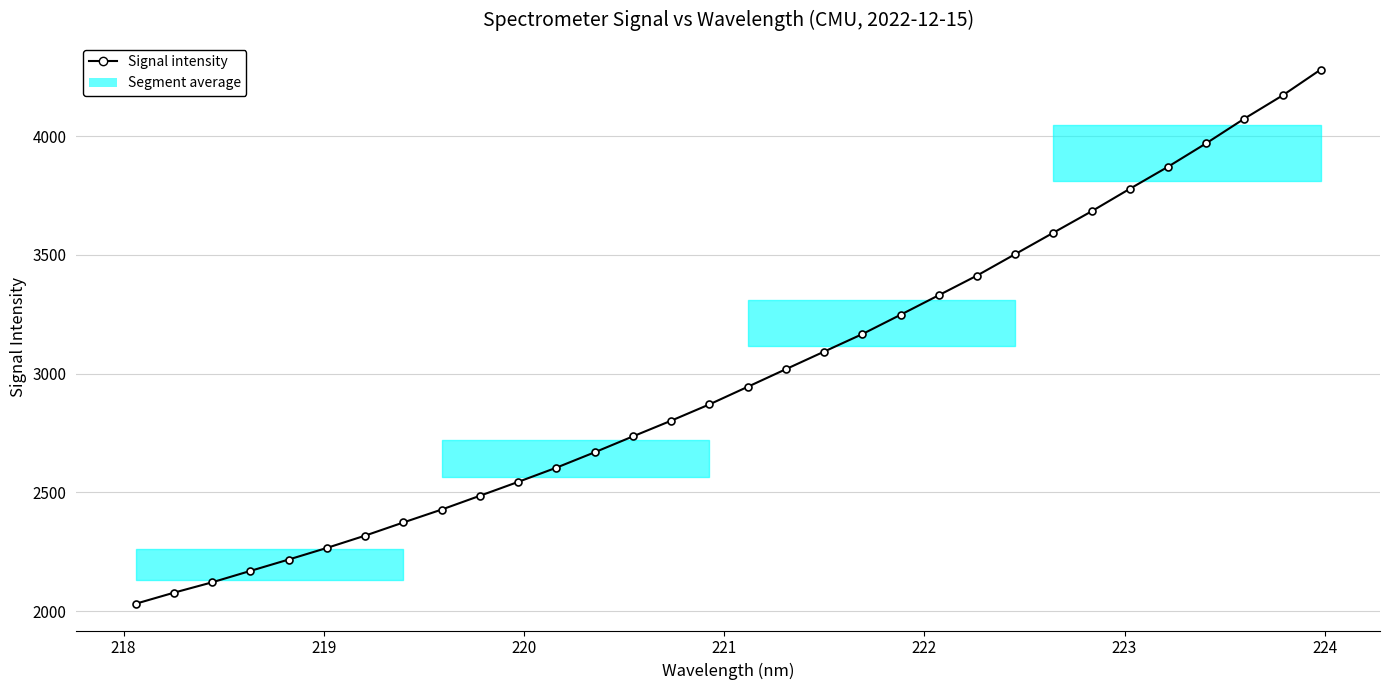

Reading right to left, extract all data points from this chart.

4281.1	4171.9	4074.3	3970.3	3871.5	3778.7	3683.9	3593.8	3503.5	3413.2	3330.4	3248.1	3166.7	3092.9	3018.9	2944.6	2870.6	2801.9	2735.8	2668.9	2604.2	2544.2	2485.7	2427.7	2373.3	2317.8	2266.1	2217.0	2169.1	2121.0	2077.3	2030.7